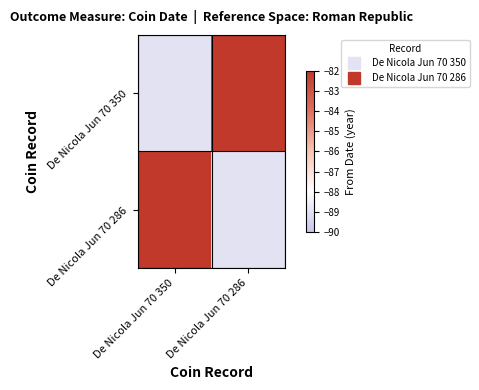

Which has a higher value, De Nicola Jun 70 286 or De Nicola Jun 70 350?

De Nicola Jun 70 286